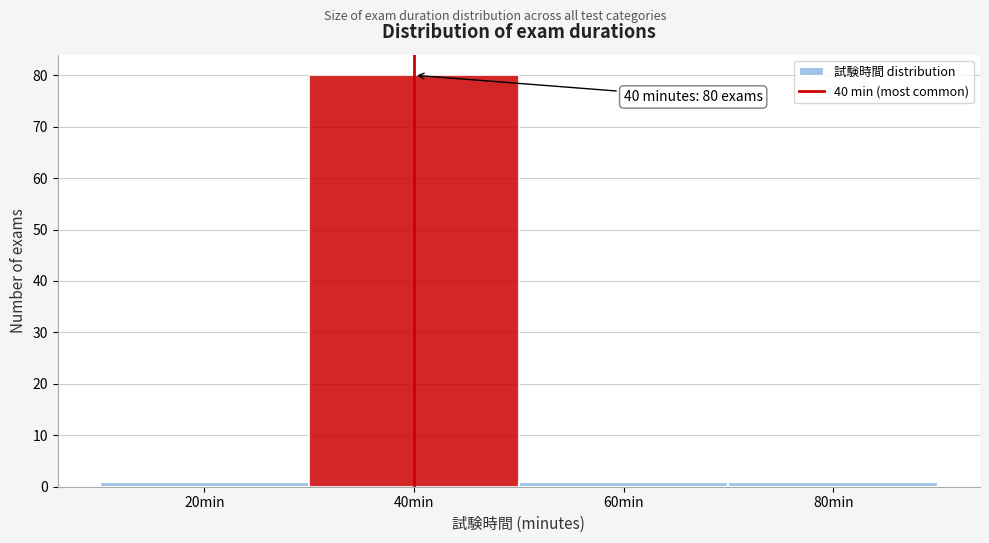

Which range on the x-axis has the tallest bar?

30 to 50